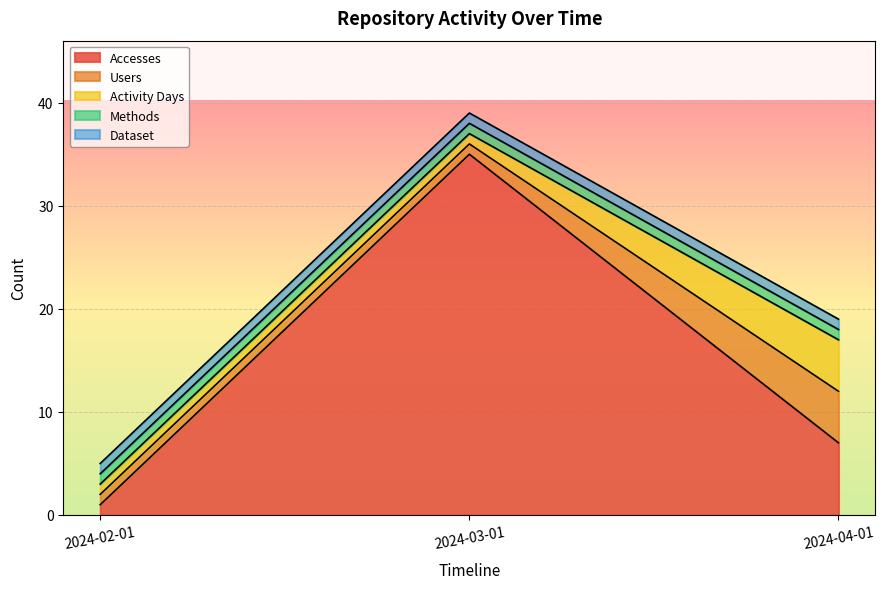

True or false: Accesses has a value of 50 at 2024-03-01.

False